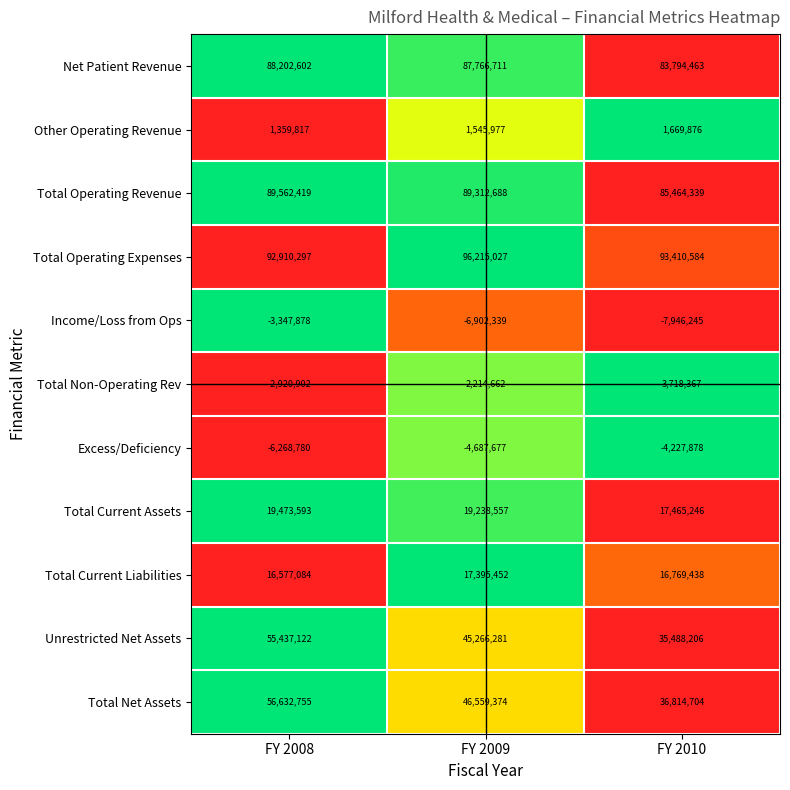

What is the difference between the highest and lowest values at FY 2009?

103117366